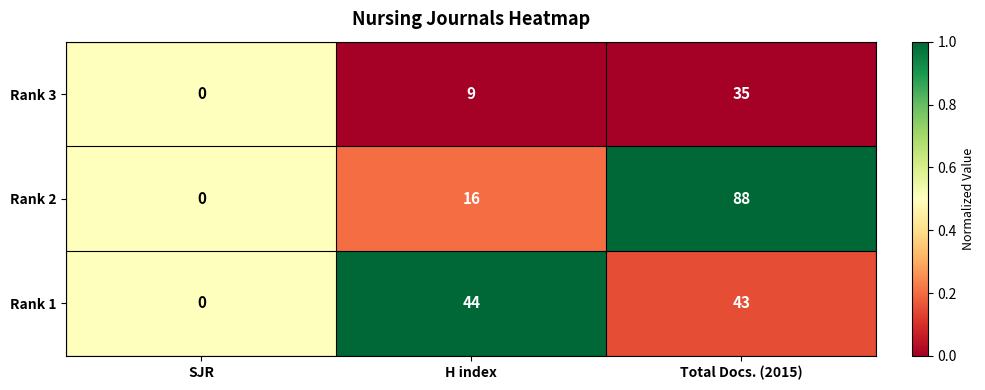

Reading right to left, transcribe all the data shown in this chart.

Rank 3: 35	9	0
Rank 2: 88	16	0
Rank 1: 43	44	0